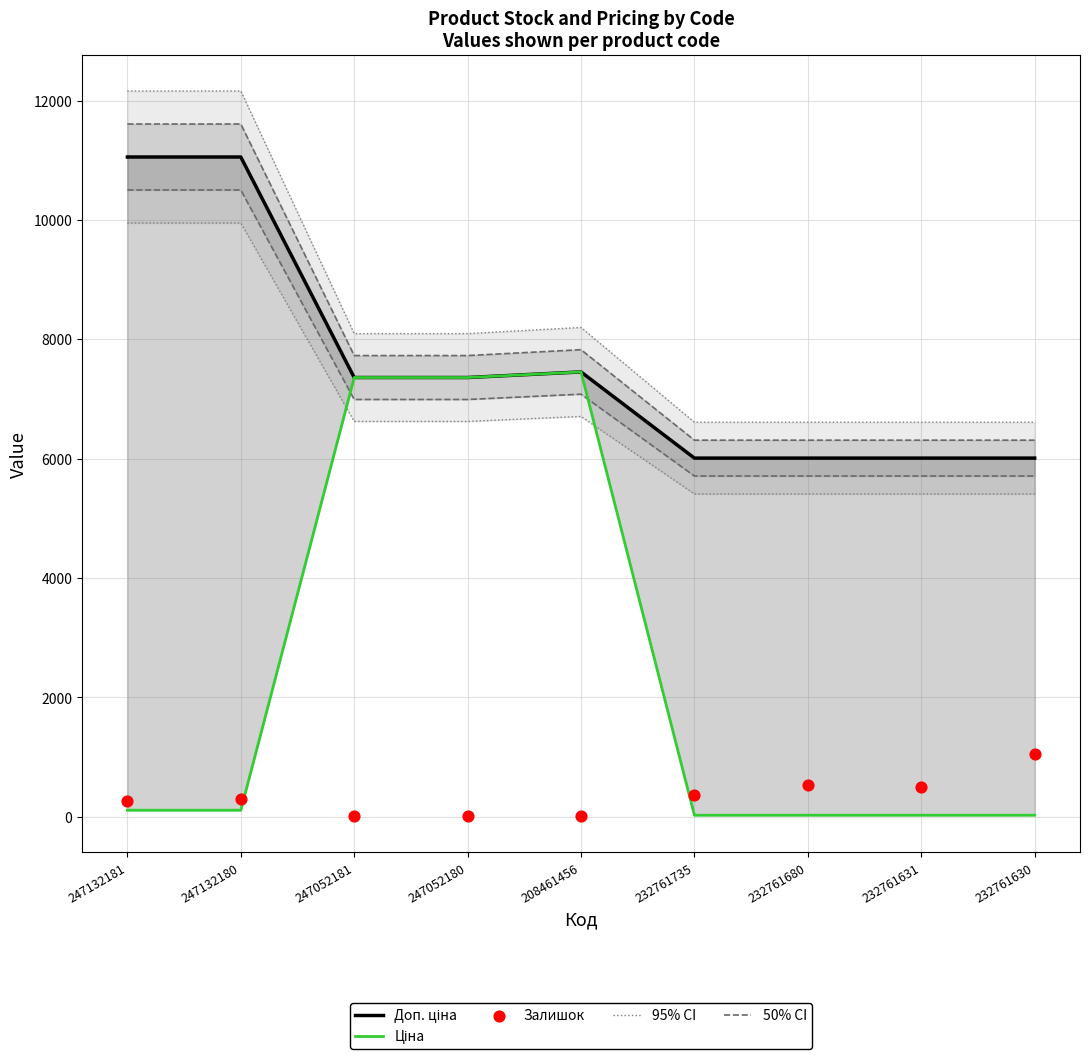

Which series has the largest Y range (max minus min)?

Ціна